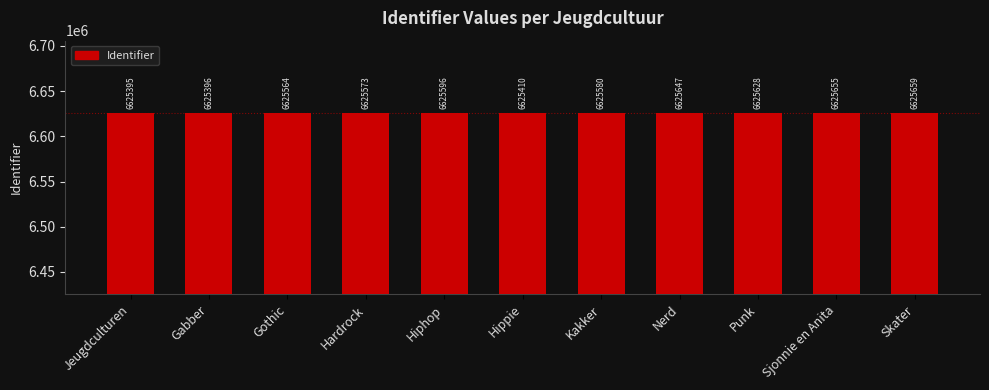

Where is the data nearest to the value 6625527?

Gothic